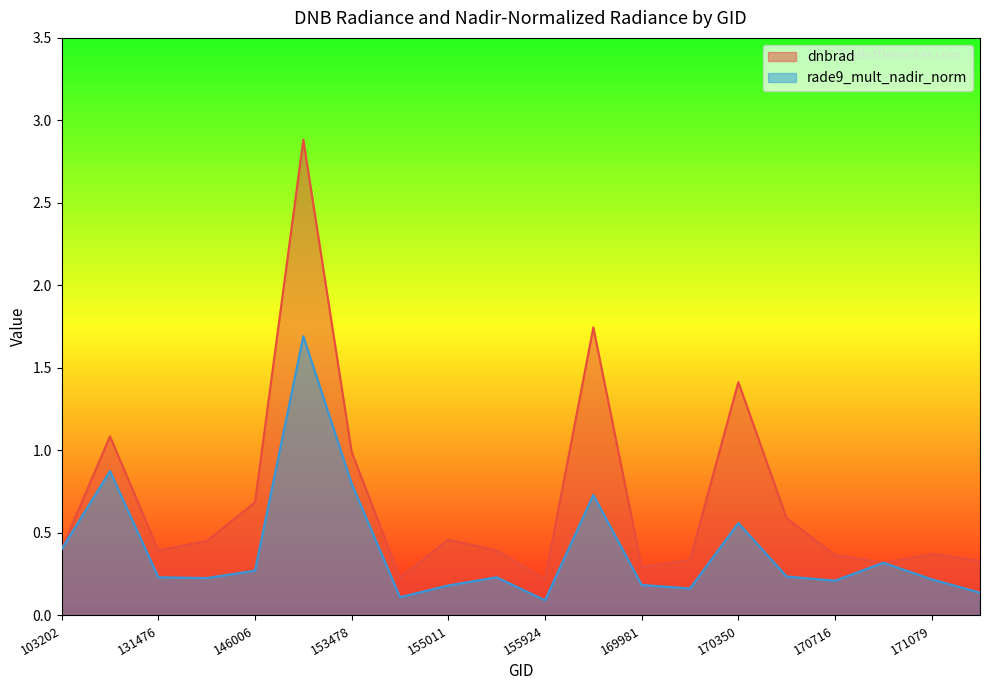

What is the average value of the rade9_mult_nadir_norm series?

0.4